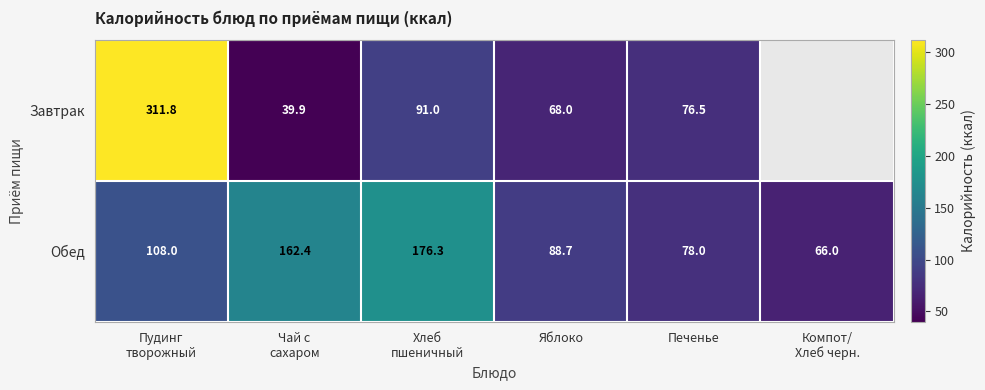

At Печенье, list the series in order from largest to smallest.

Обед, Завтрак